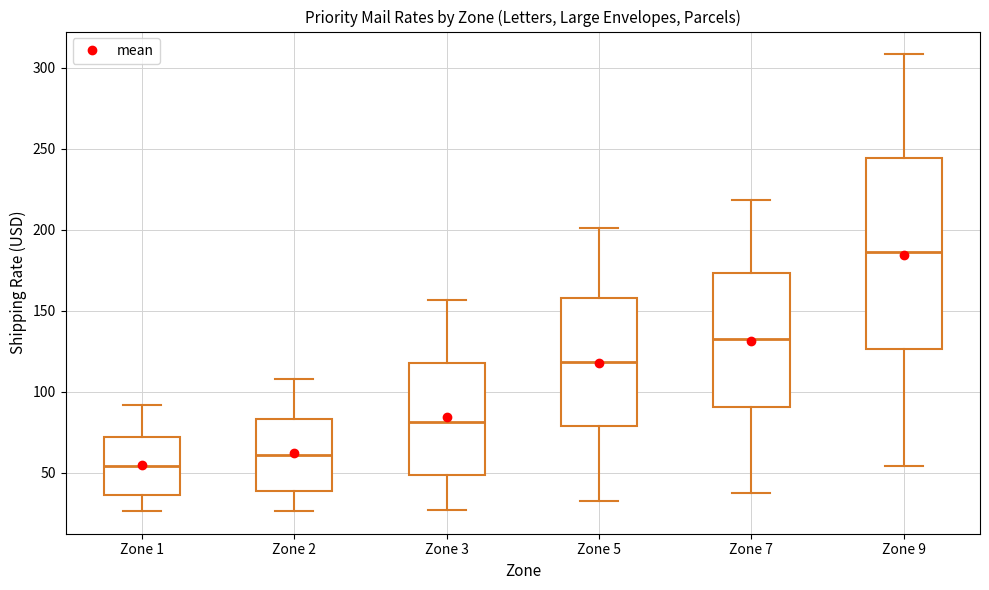

Which box has the lowest median line?

Zone 1